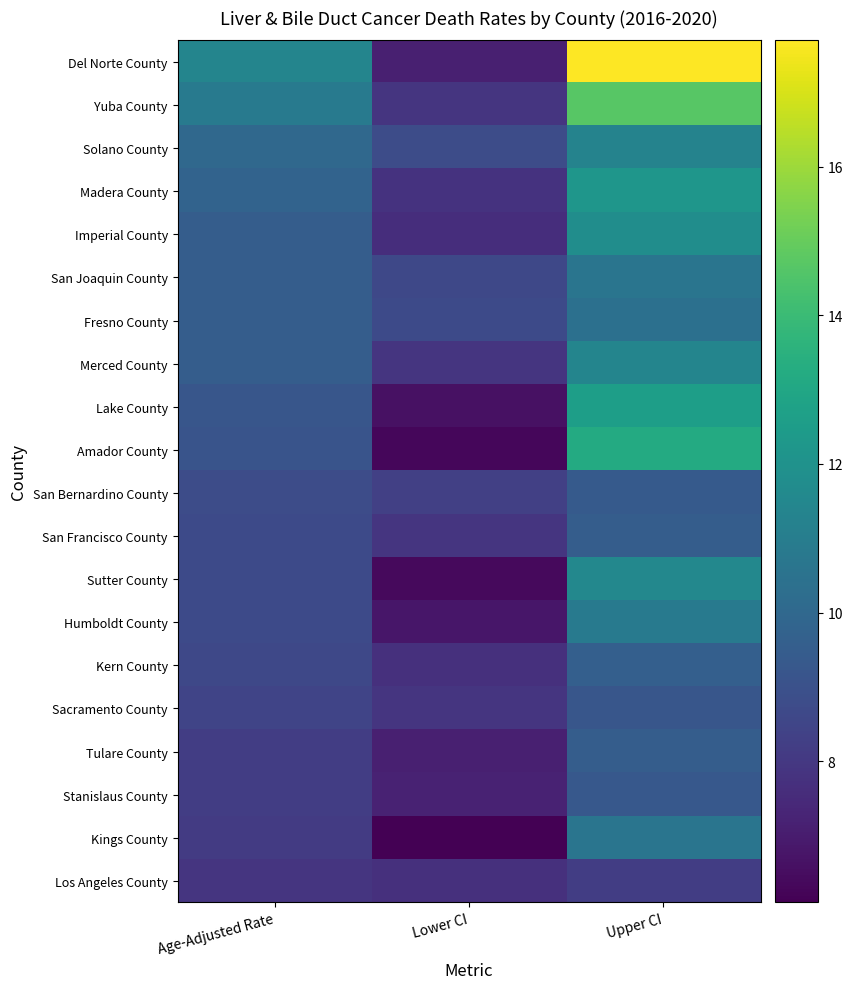

Reading right to left, transcribe all the data shown in this chart.

Del Norte County: Upper CI=17.7	Lower CI=7.1	Age-Adjusted Rate=11.4
Yuba County: Upper CI=14.7	Lower CI=7.9	Age-Adjusted Rate=10.9
Solano County: Upper CI=11.3	Lower CI=8.8	Age-Adjusted Rate=10.0
Madera County: Upper CI=12.2	Lower CI=7.8	Age-Adjusted Rate=9.8
Imperial County: Upper CI=11.8	Lower CI=7.6	Age-Adjusted Rate=9.5
San Joaquin County: Upper CI=10.6	Lower CI=8.6	Age-Adjusted Rate=9.5
Fresno County: Upper CI=10.4	Lower CI=8.7	Age-Adjusted Rate=9.5
Merced County: Upper CI=11.4	Lower CI=7.9	Age-Adjusted Rate=9.5
Lake County: Upper CI=12.6	Lower CI=6.6	Age-Adjusted Rate=9.2
Amador County: Upper CI=13.2	Lower CI=6.3	Age-Adjusted Rate=9.1
San Bernardino County: Upper CI=9.4	Lower CI=8.3	Age-Adjusted Rate=8.8
San Francisco County: Upper CI=9.5	Lower CI=7.9	Age-Adjusted Rate=8.7
Sutter County: Upper CI=11.5	Lower CI=6.4	Age-Adjusted Rate=8.7
Humboldt County: Upper CI=10.9	Lower CI=6.8	Age-Adjusted Rate=8.7
Kern County: Upper CI=9.6	Lower CI=7.7	Age-Adjusted Rate=8.6
Sacramento County: Upper CI=9.2	Lower CI=7.9	Age-Adjusted Rate=8.5
Tulare County: Upper CI=9.5	Lower CI=7.1	Age-Adjusted Rate=8.2
Stanislaus County: Upper CI=9.3	Lower CI=7.2	Age-Adjusted Rate=8.2
Kings County: Upper CI=10.6	Lower CI=6.1	Age-Adjusted Rate=8.1
Los Angeles County: Upper CI=8.2	Lower CI=7.7	Age-Adjusted Rate=7.9